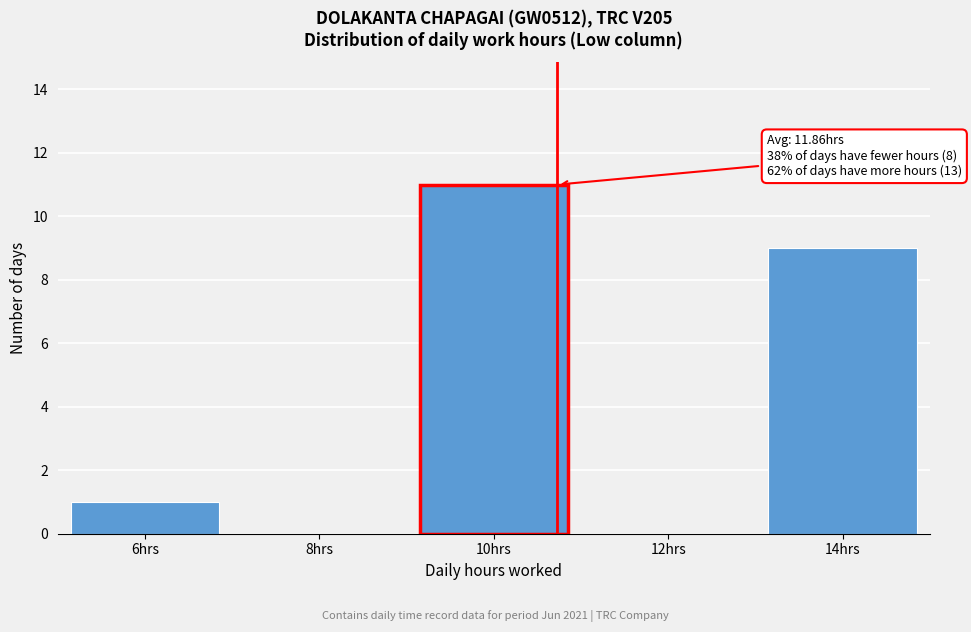

Reading right to left, extract all data points from this chart.

14hrs=9	12hrs=0	10hrs=11	8hrs=0	6hrs=1